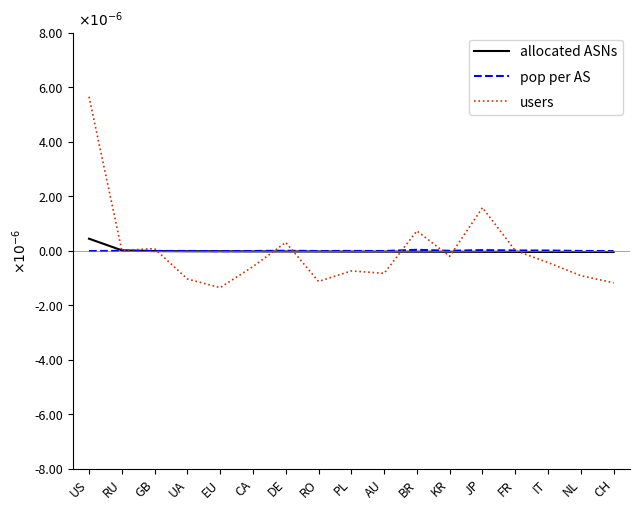

What are all the series names shown in the legend?

allocated ASNs, pop per AS, users